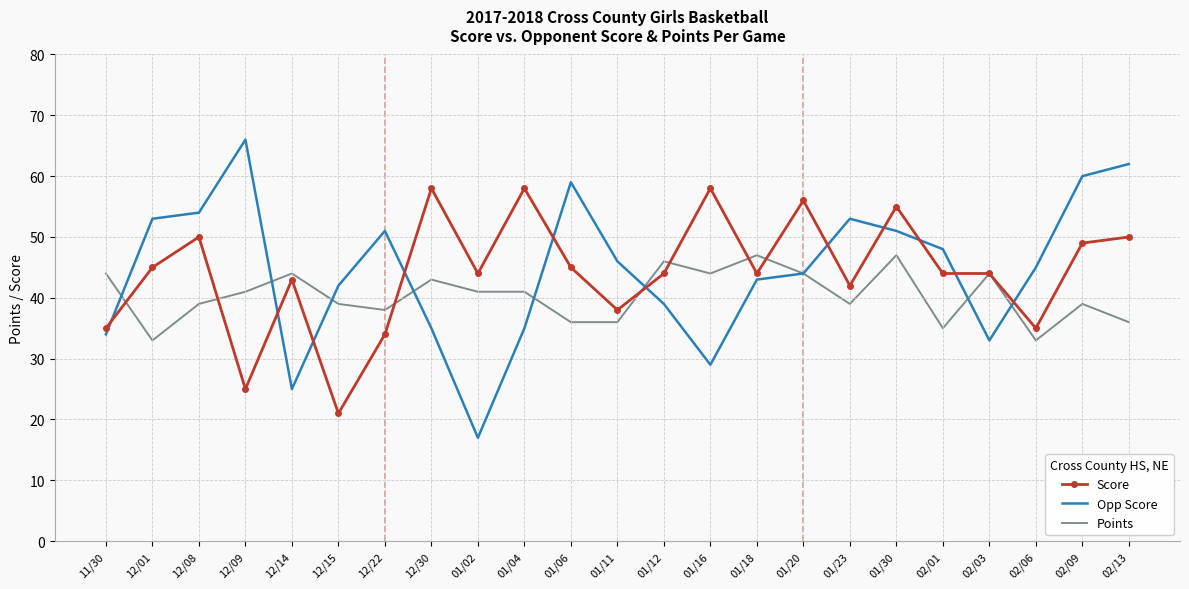

Between which two adjacent categories do Opp Score and Points first intersect?

11/30 and 12/01